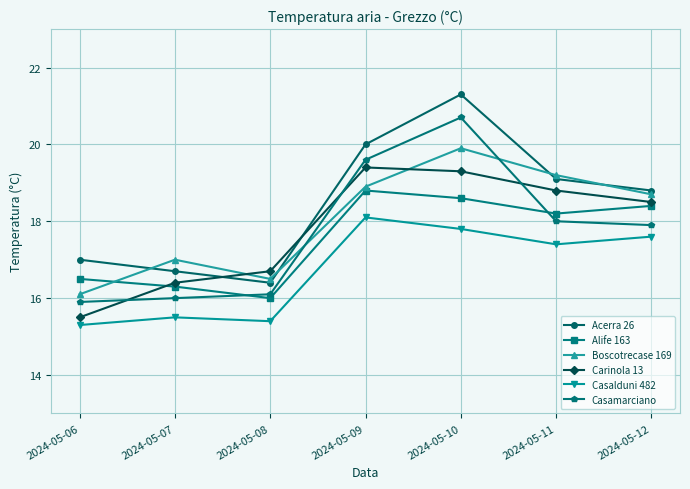

What is the value of the Acerra 26 point at the 4th from the left?

20.0